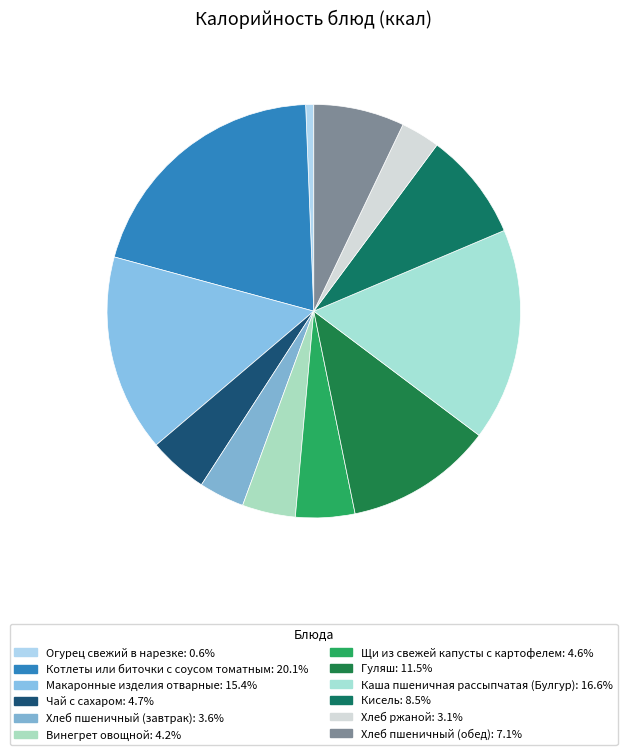

Count the number of slices in the pie.

12